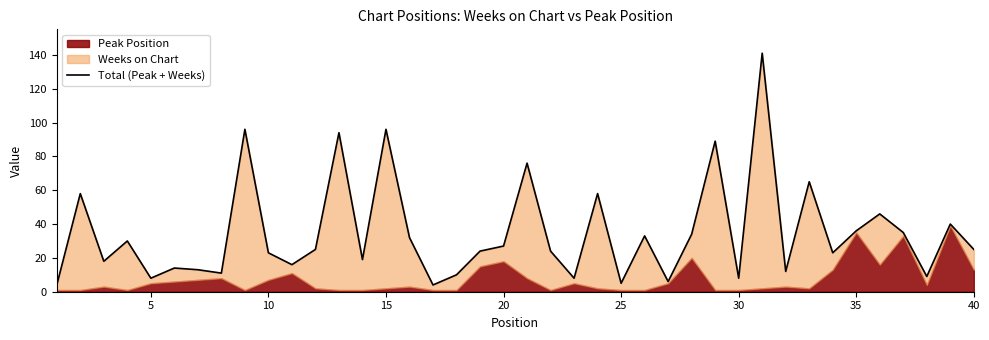

Does the chart have visible grid lines?

No